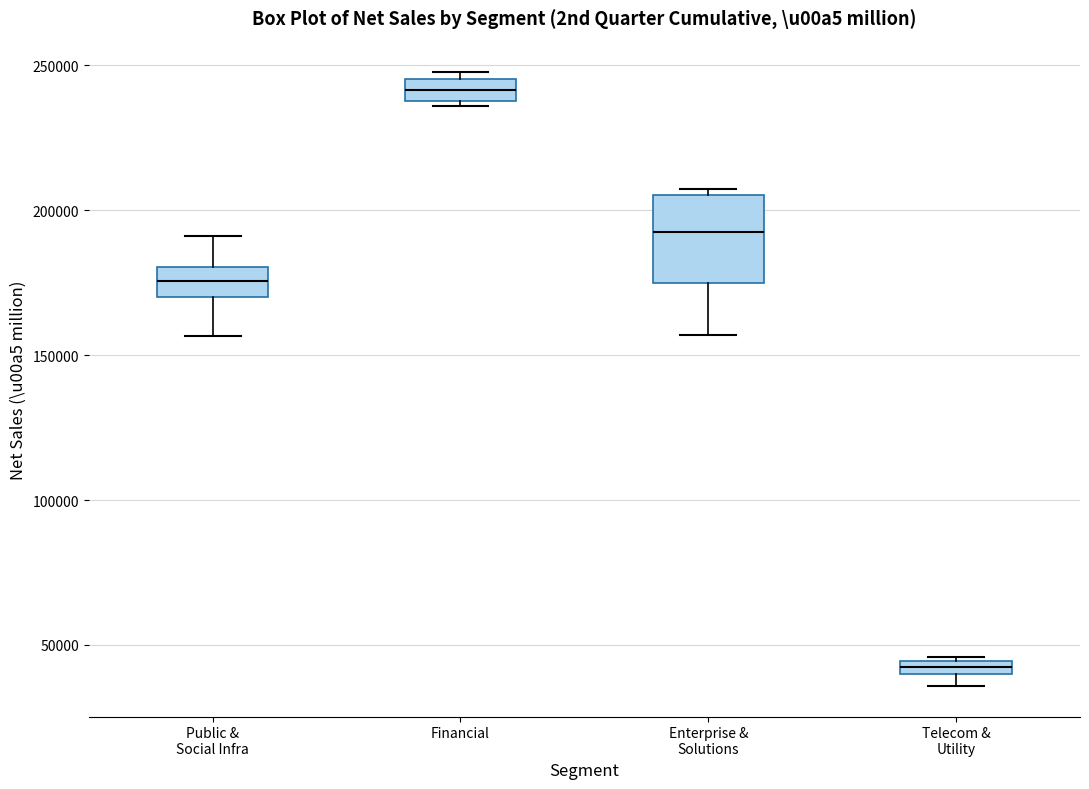

Which box has the lowest median line?

Telecom & Utility